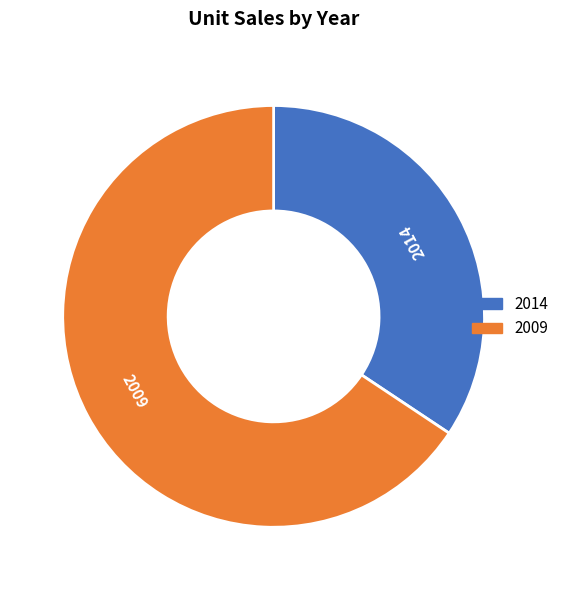

Do 2009 and 2014 together represent more than half of the pie?

Yes